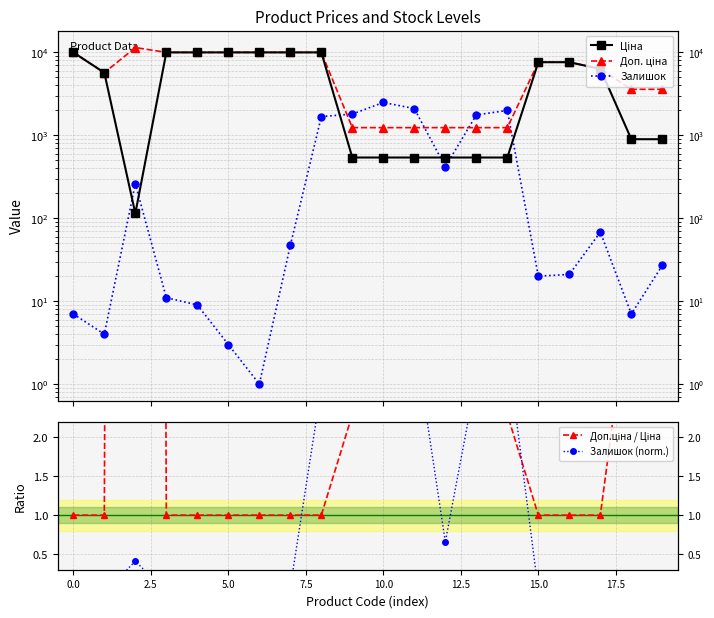

Which series has the widest spread of values?

Доп. ціна